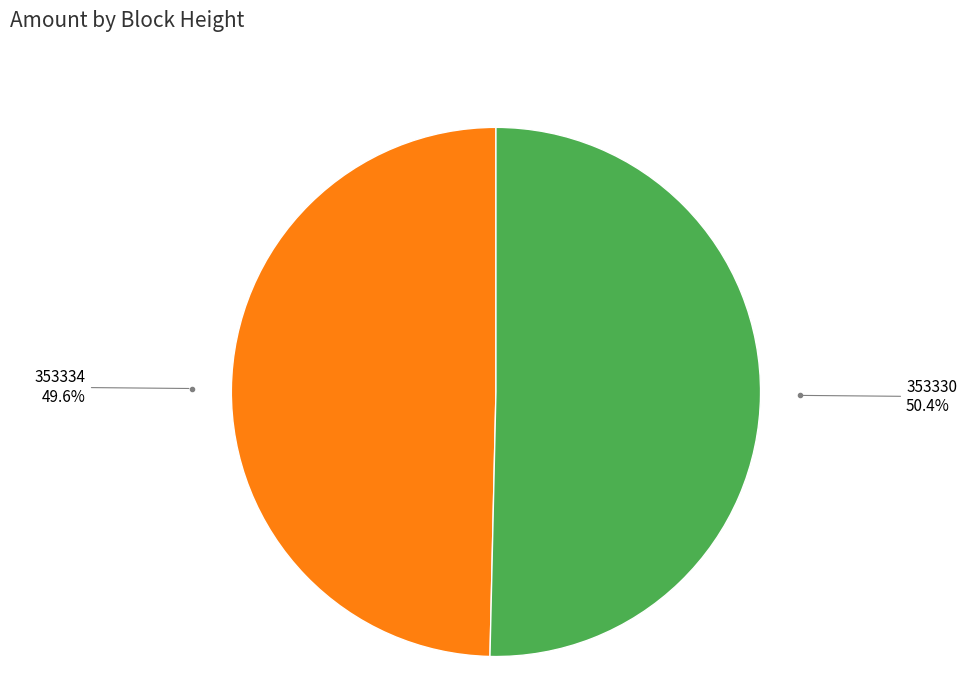

Does any single category account for the majority?

Yes